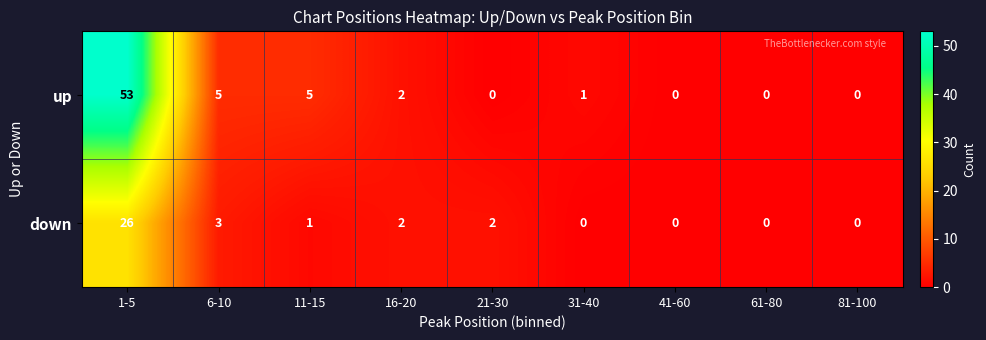

At how many categories does at least one series exceed 44?

1